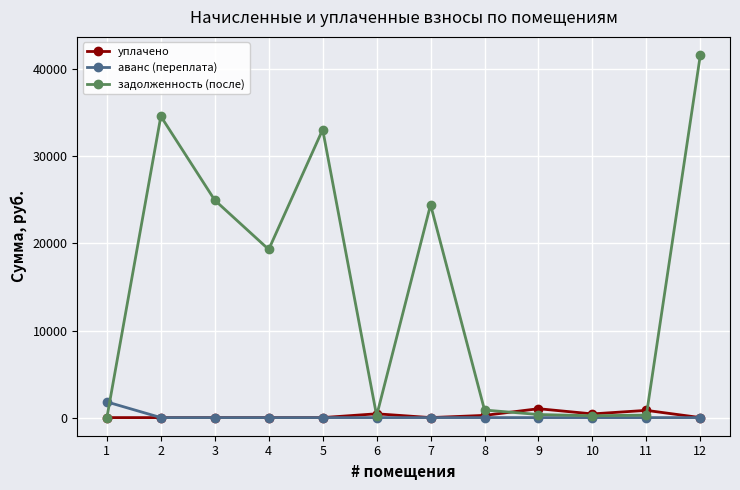

Is the value of уплачено at 1 greater than the value of задолженность (после) at 3?

No